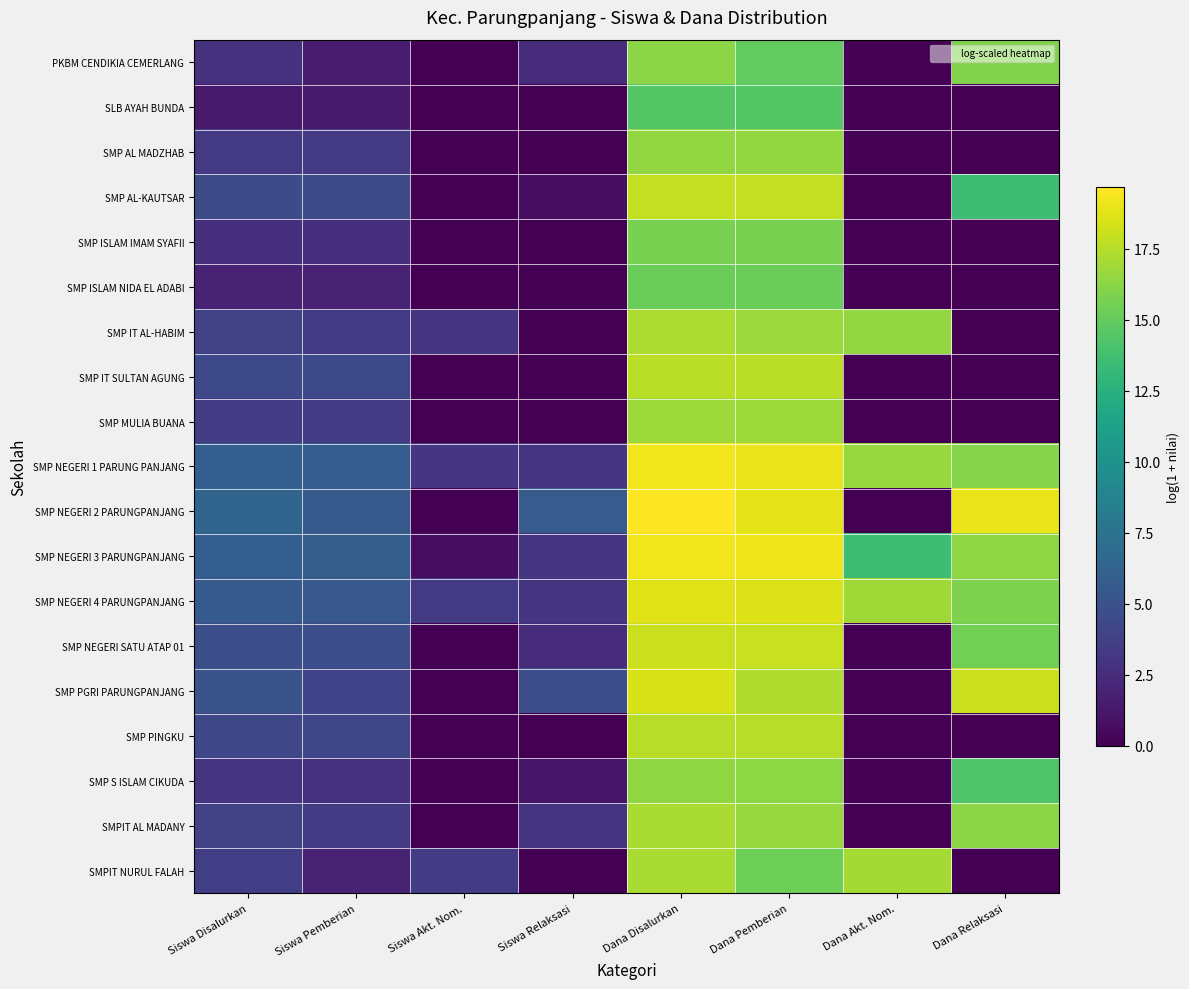

Count the number of categories in the chart.

8